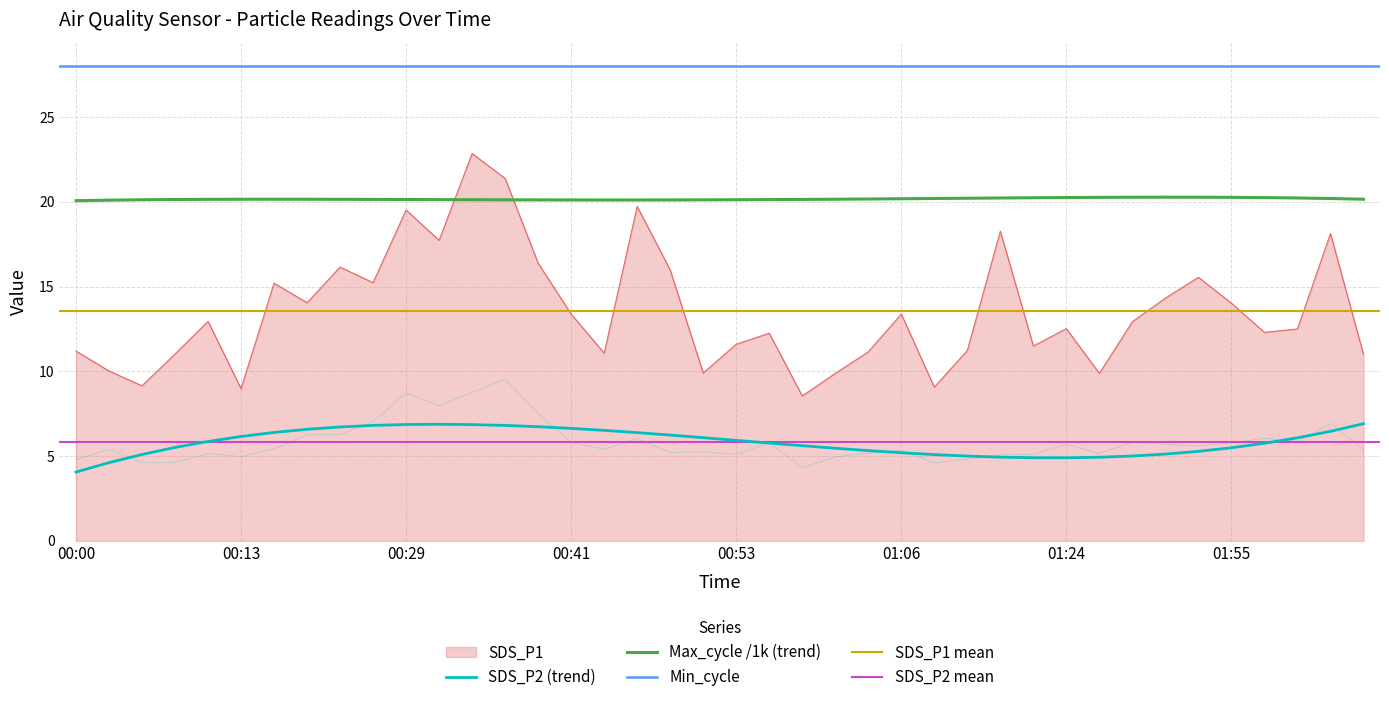

What is the difference between the maximum and minimum values in the SDS_P1 series?

14.3